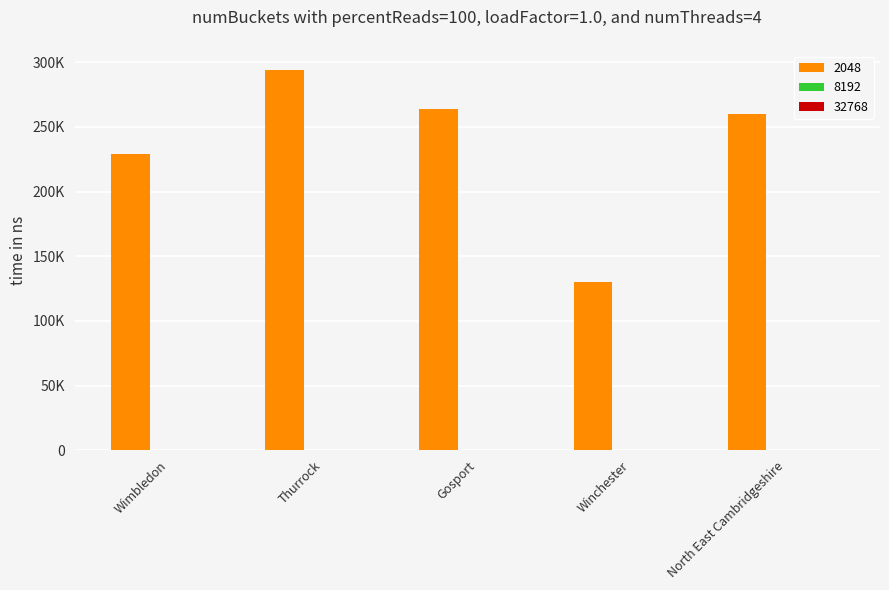

Does the chart contain stacked bars?

No